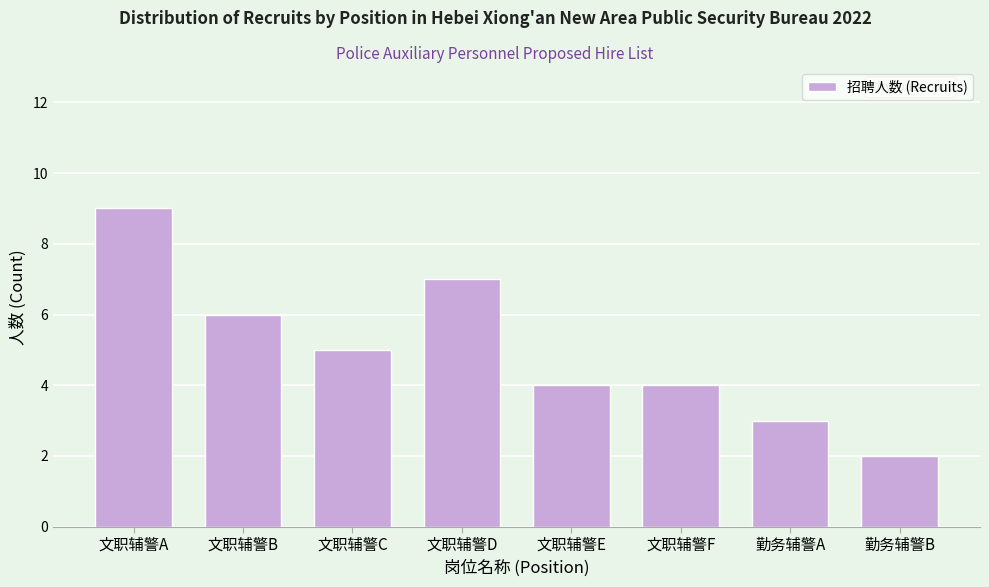

Reading left to right, transcribe all the data shown in this chart.

文职辅警A=9	文职辅警B=6	文职辅警C=5	文职辅警D=7	文职辅警E=4	文职辅警F=4	勤务辅警A=3	勤务辅警B=2